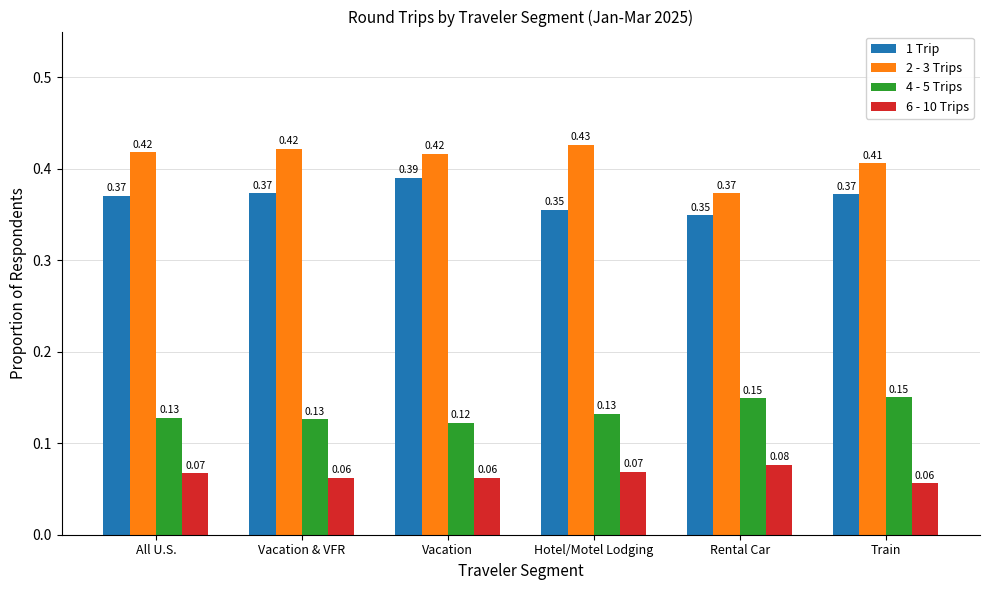

Which series has the widest spread of values?

2 - 3 Trips